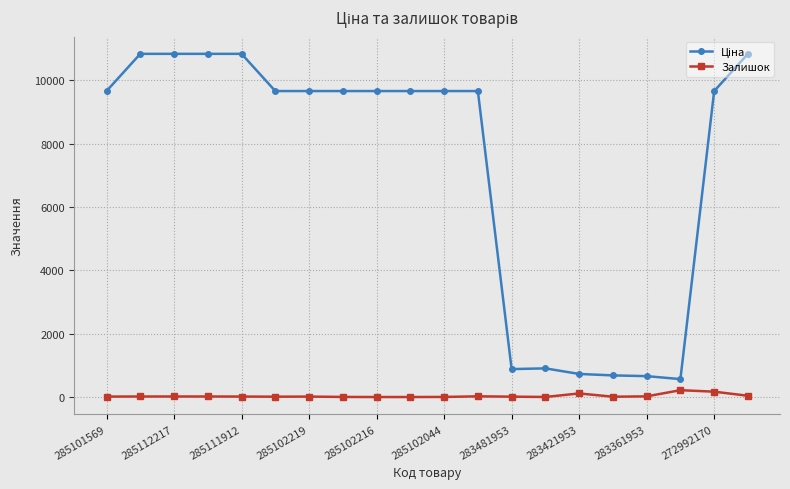

At how many categories does at least one series exceed 10013?

5